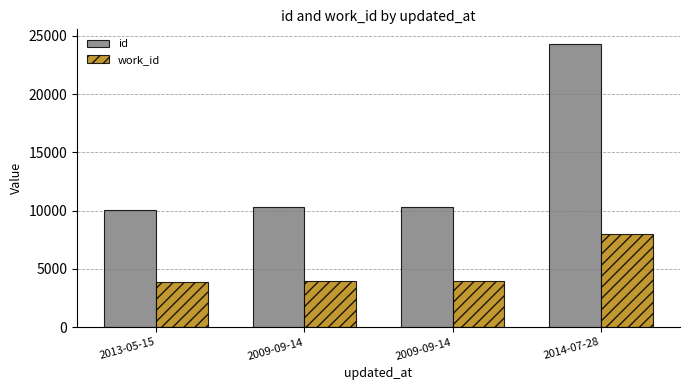

What are all the series names shown in the legend?

id, work_id